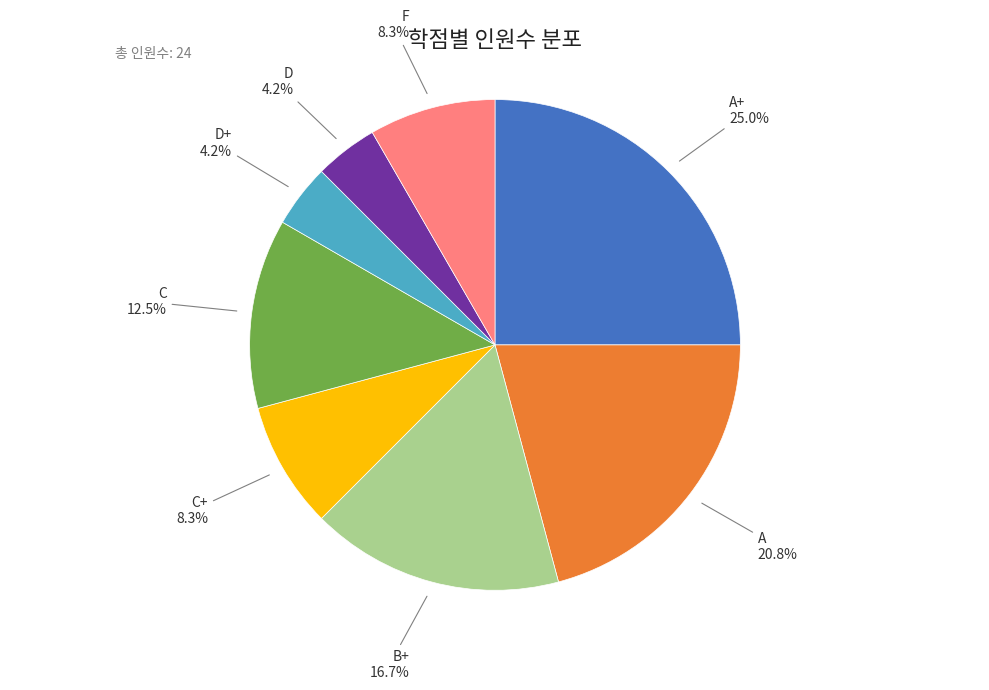

To the nearest percent, what is the difference between the largest and smallest slice percentages?

21%